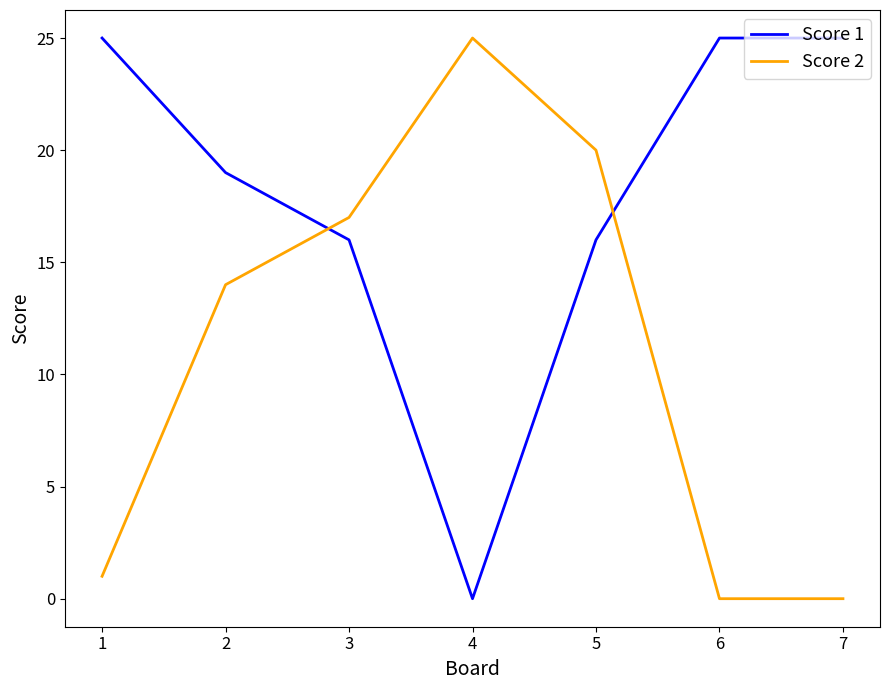

What is the sum of the Score 2 values at 1 and 3?

18